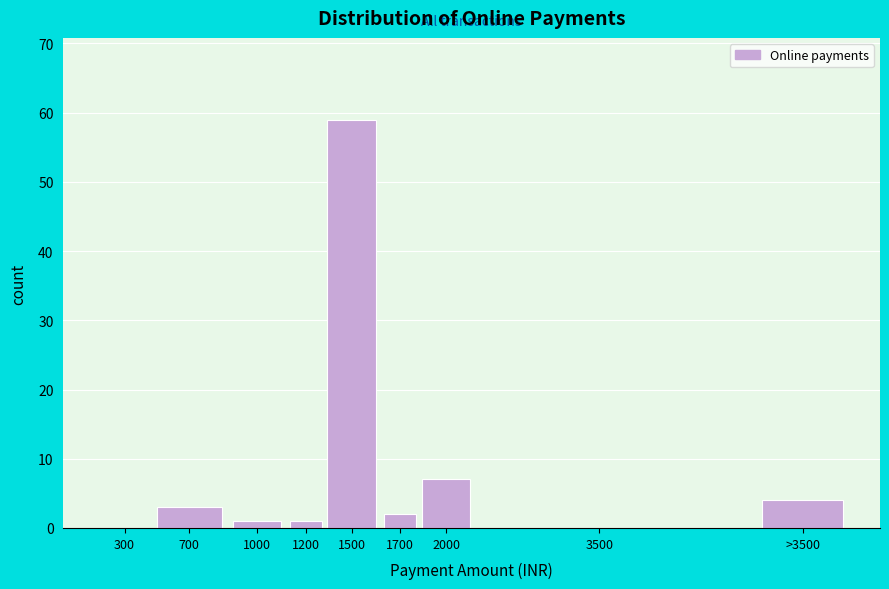

Reading right to left, what are all the values shown in this chart?

>3500=4	3500=0	2000=7	1700=2	1500=59	1200=1	1000=1	700=3	300=0